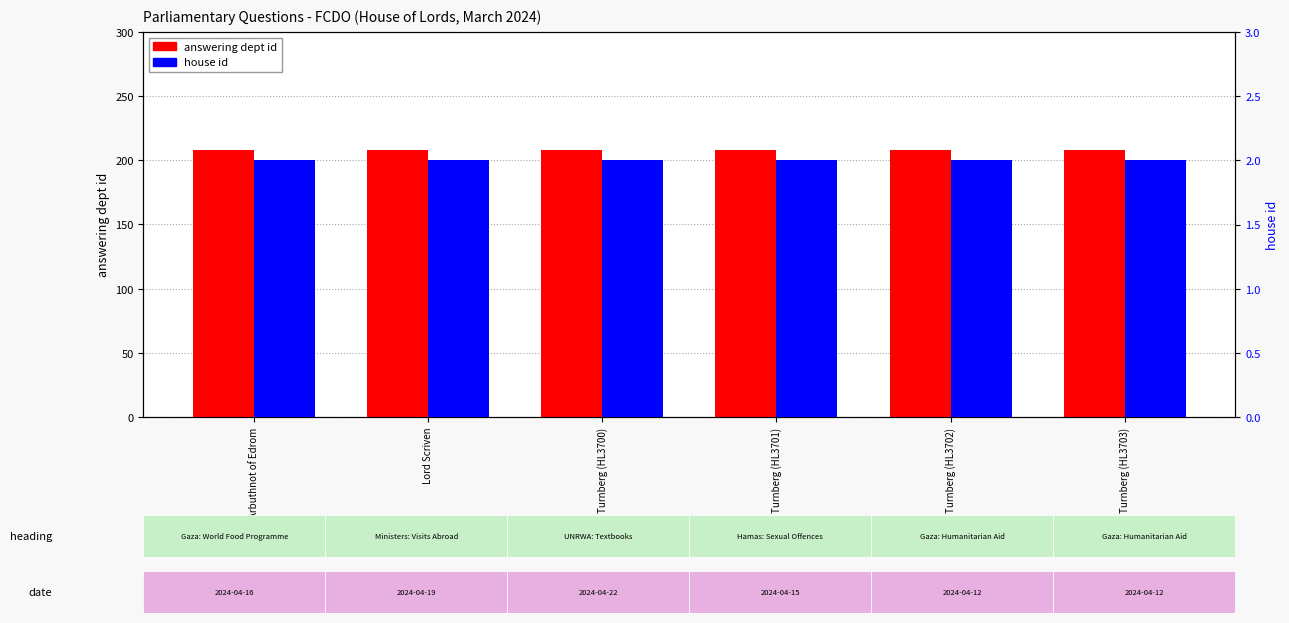

Reading left to right, what are all the values shown in this chart?

answering dept id: 208	208	208	208	208	208
house id: 2	2	2	2	2	2